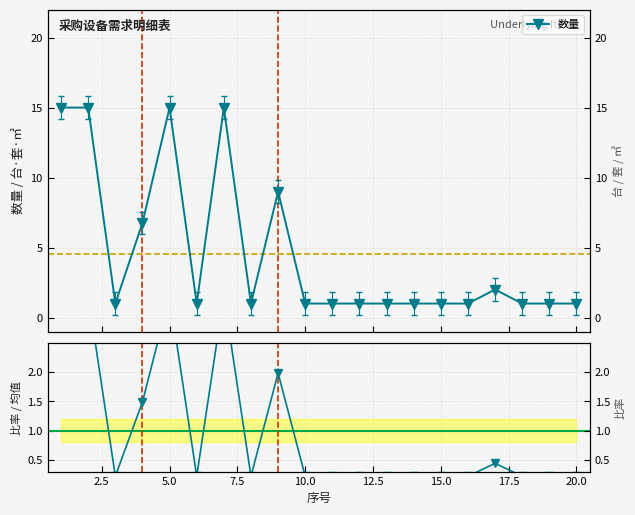

How many interior local peaks does the 比率 series have?

4